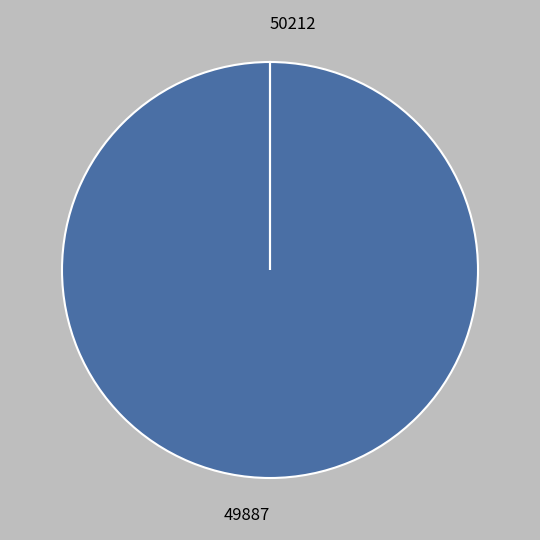

Is it true that 49887 is 100% of the pie?

True